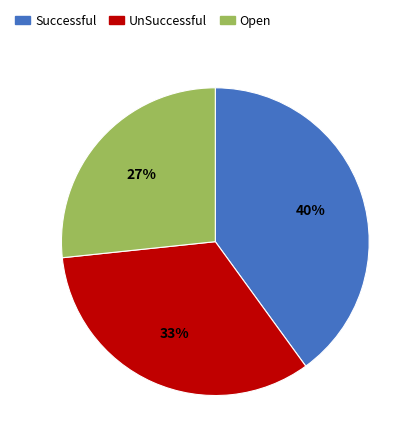

To the nearest percent, what is the combined percentage of UnSuccessful and Successful?

73%